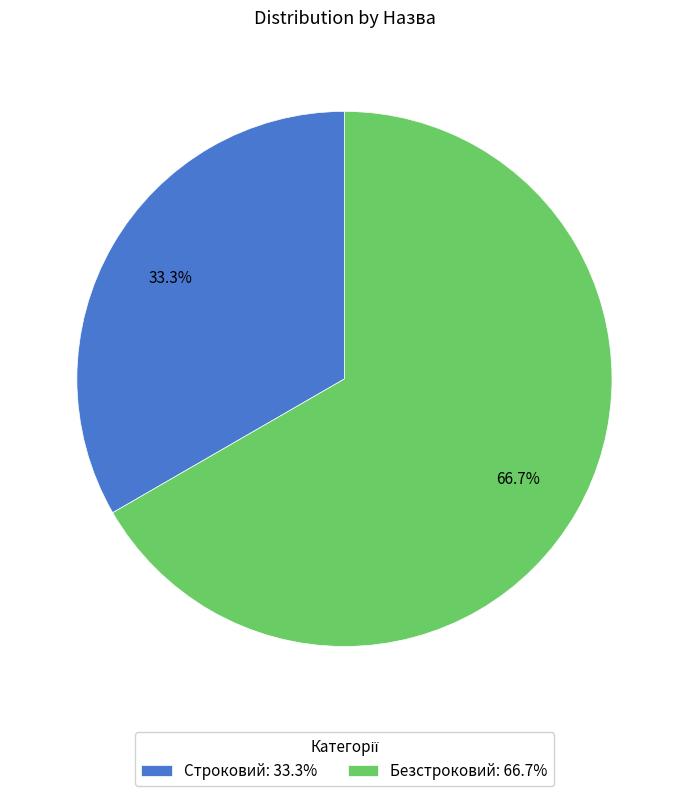

Is it true that Строковий is 33% of the pie?

True